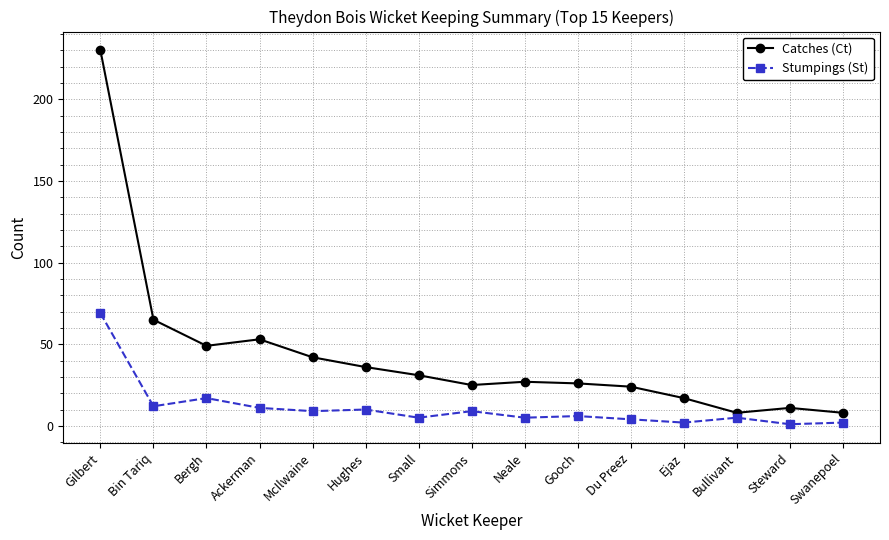

The value of Catches (Ct) at Bin Tariq is 65. True or false?

True